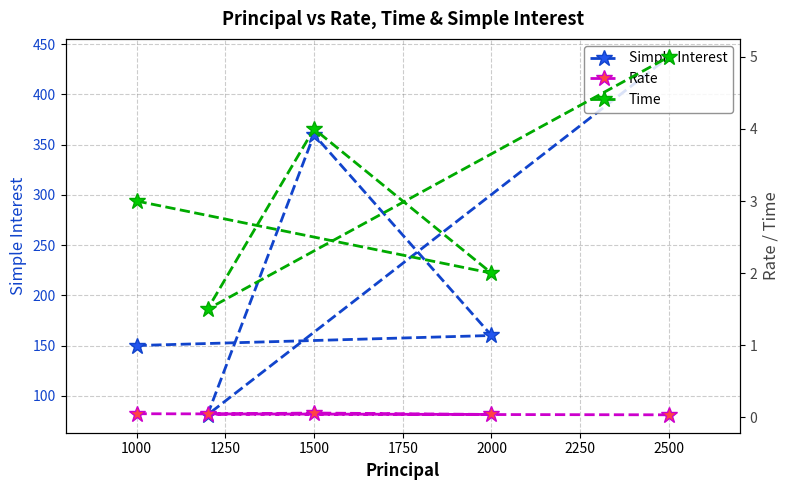

True or false: Rate and Simple Interest cross at least once.

False